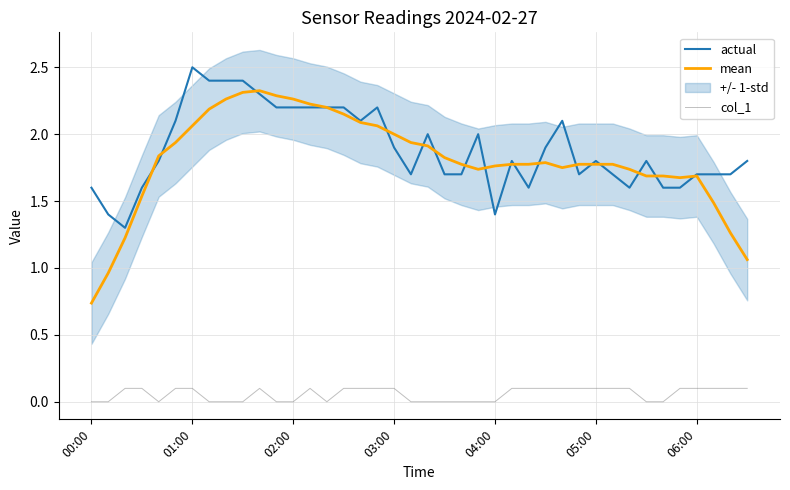

True or false: mean and col_1 intersect in this chart.

False